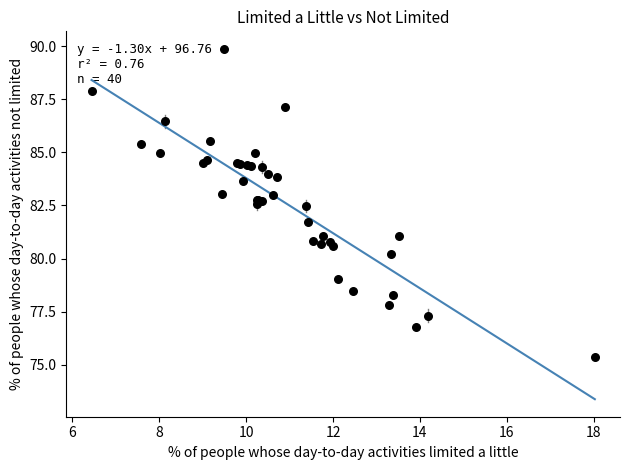

What Y value in the scatter plot is closest to 82?

81.7